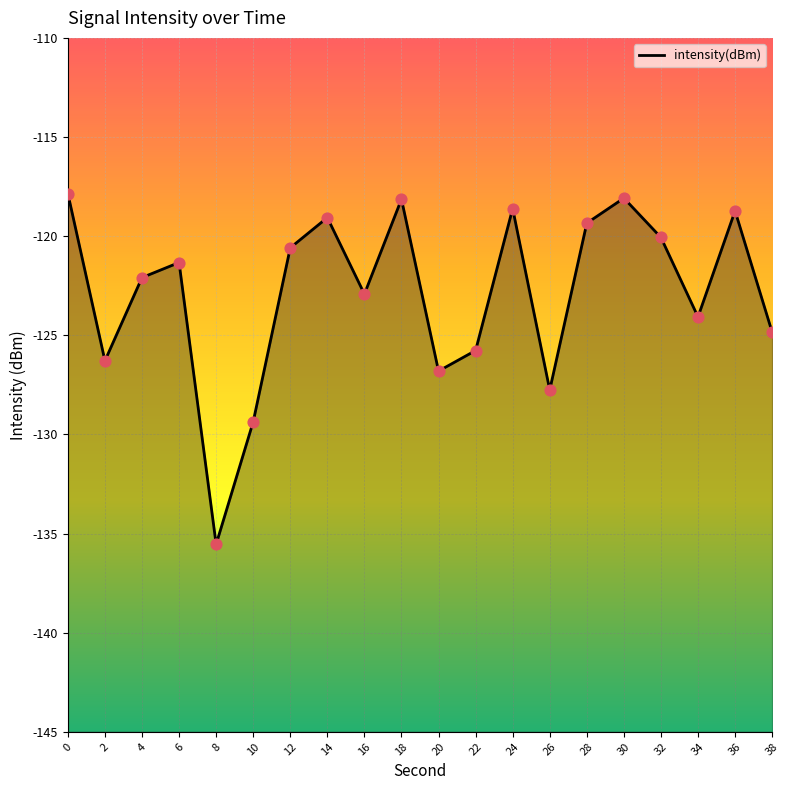

What is the change in value from 4 to 38?

-2.8